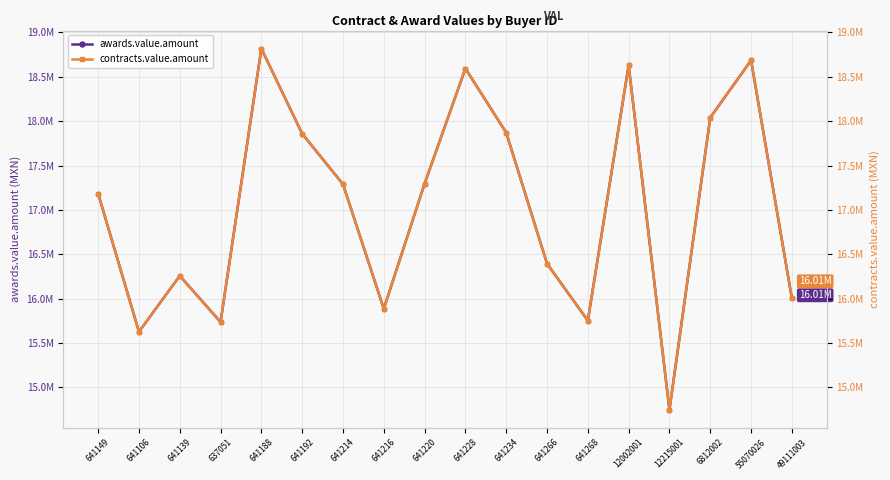

What are all the series names shown in the legend?

awards.value.amount, contracts.value.amount